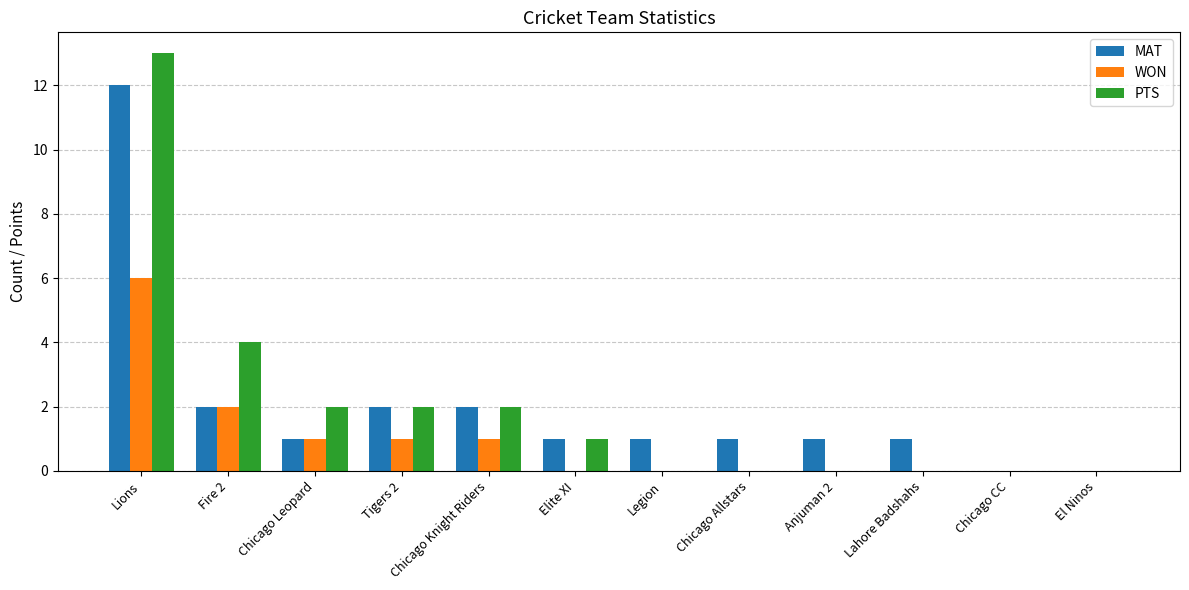

Is it true that WON equals 0 at Chicago CC?

True